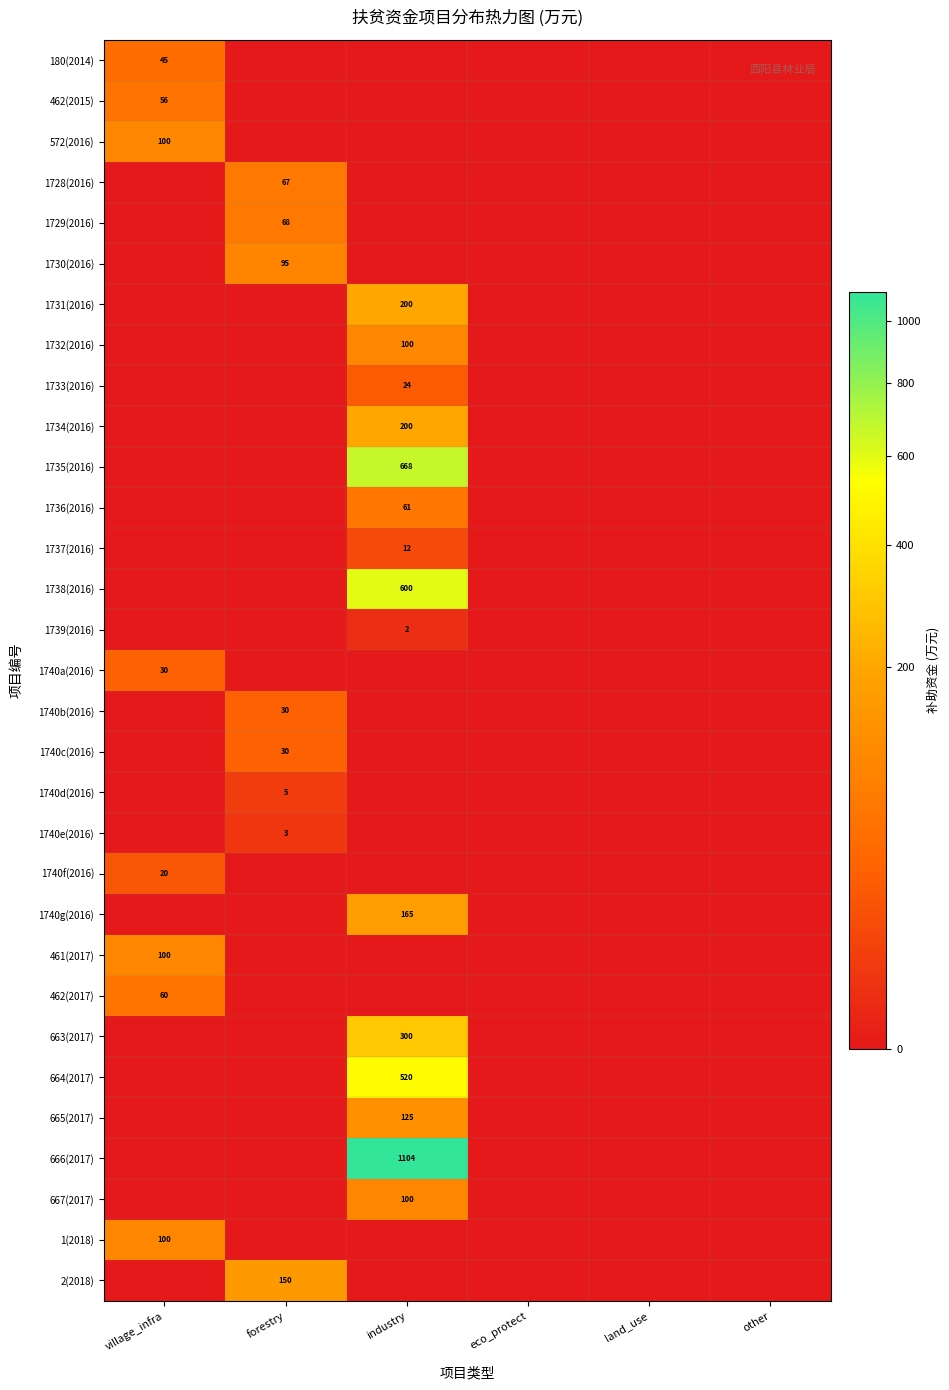

The value of 1728(2016) at forestry is 95. True or false?

False